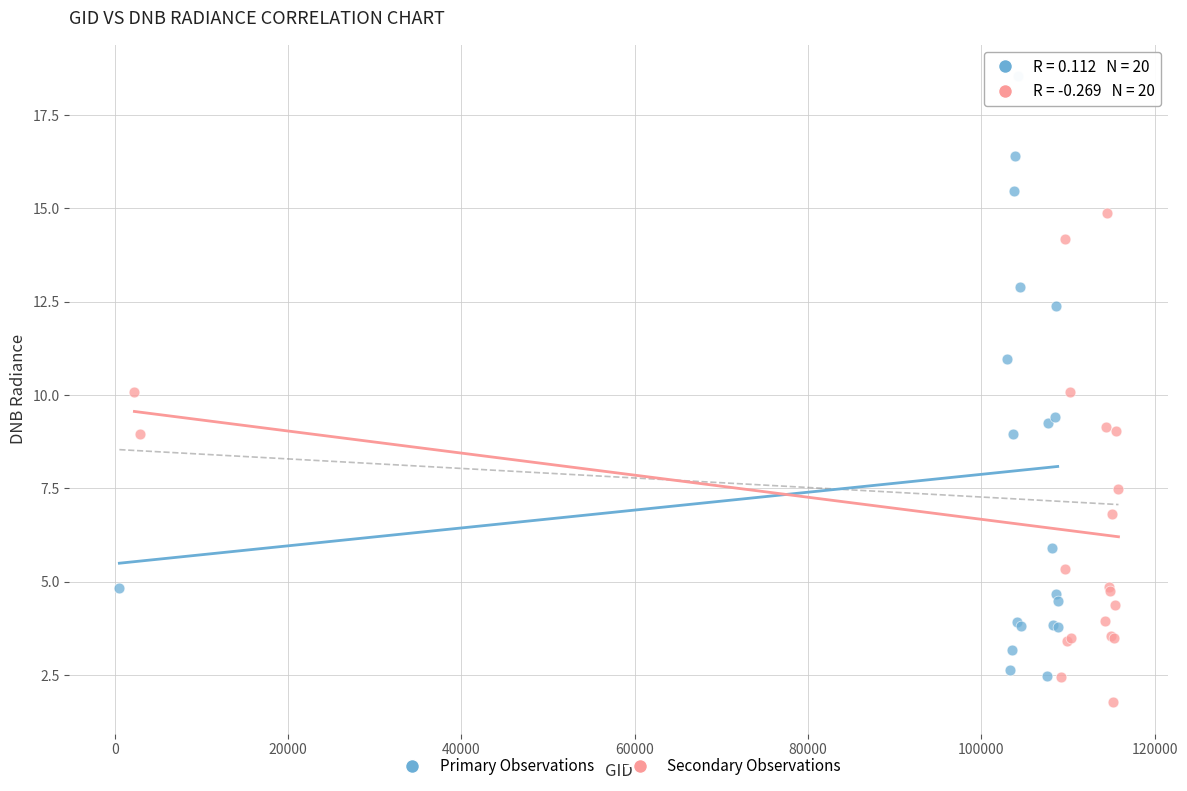

Which series reaches the maximum Y coordinate?

Primary Observations